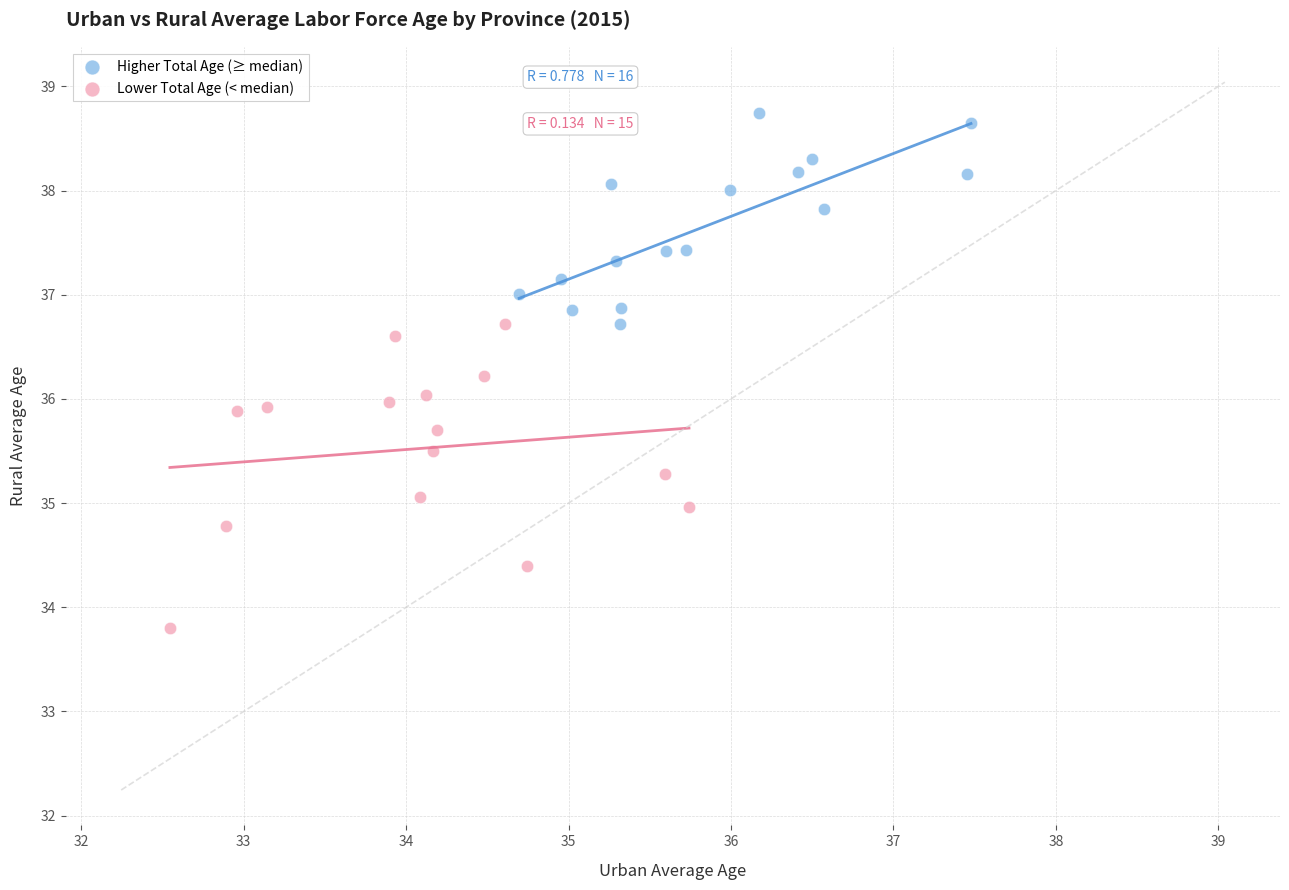

Which series has the widest spread of Y values?

Lower Total Age (< median)